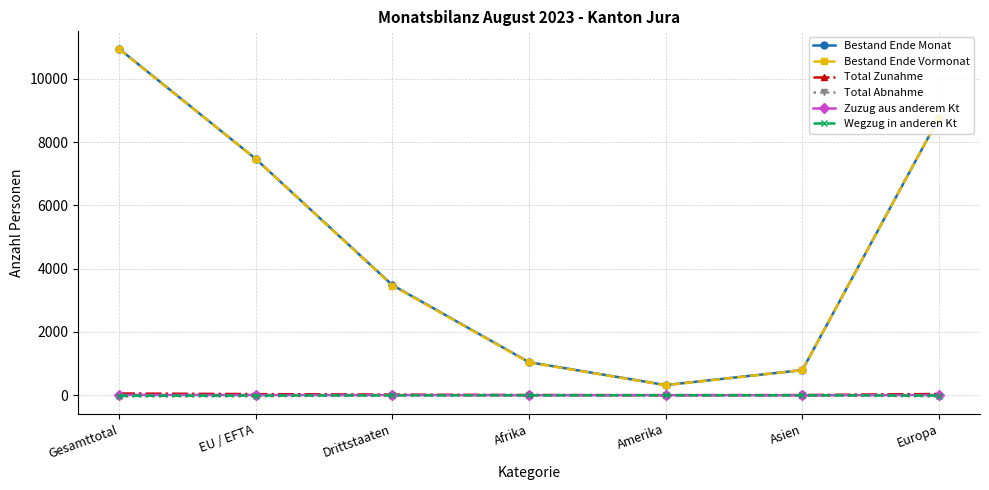

Rank the categories by Bestand Ende Vormonat value from highest to lowest.

Gesamttotal, Europa, EU / EFTA, Drittstaaten, Afrika, Asien, Amerika